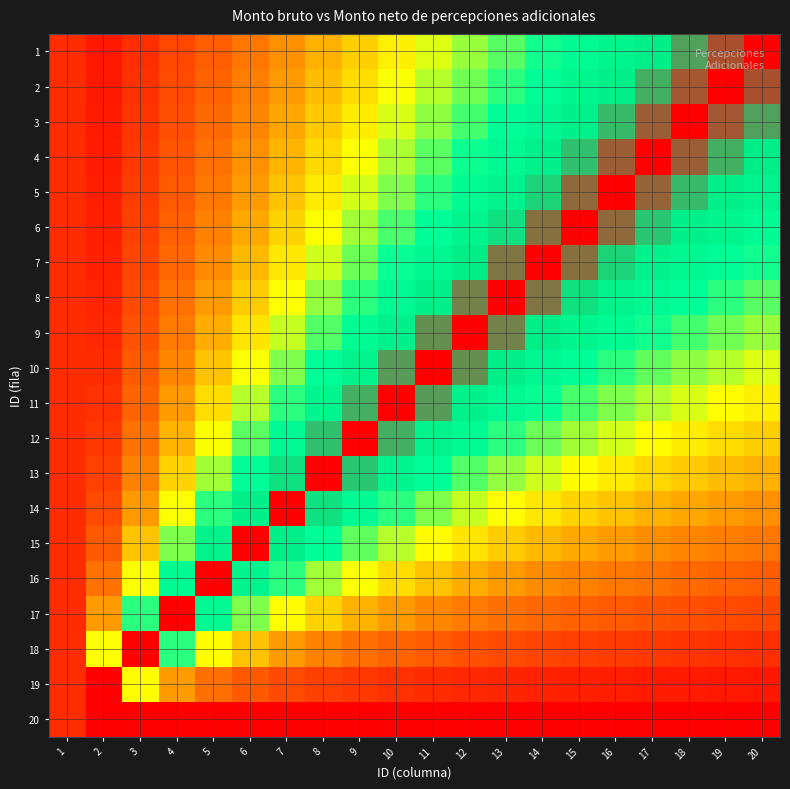

How many distinct data groups are displayed?

20